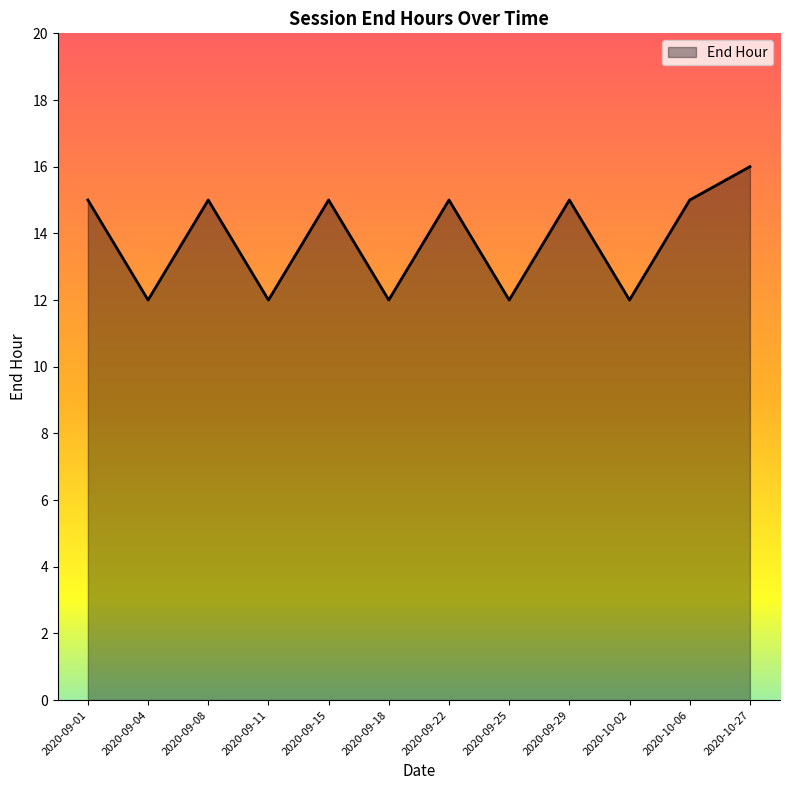

What is the greatest value displayed?

16